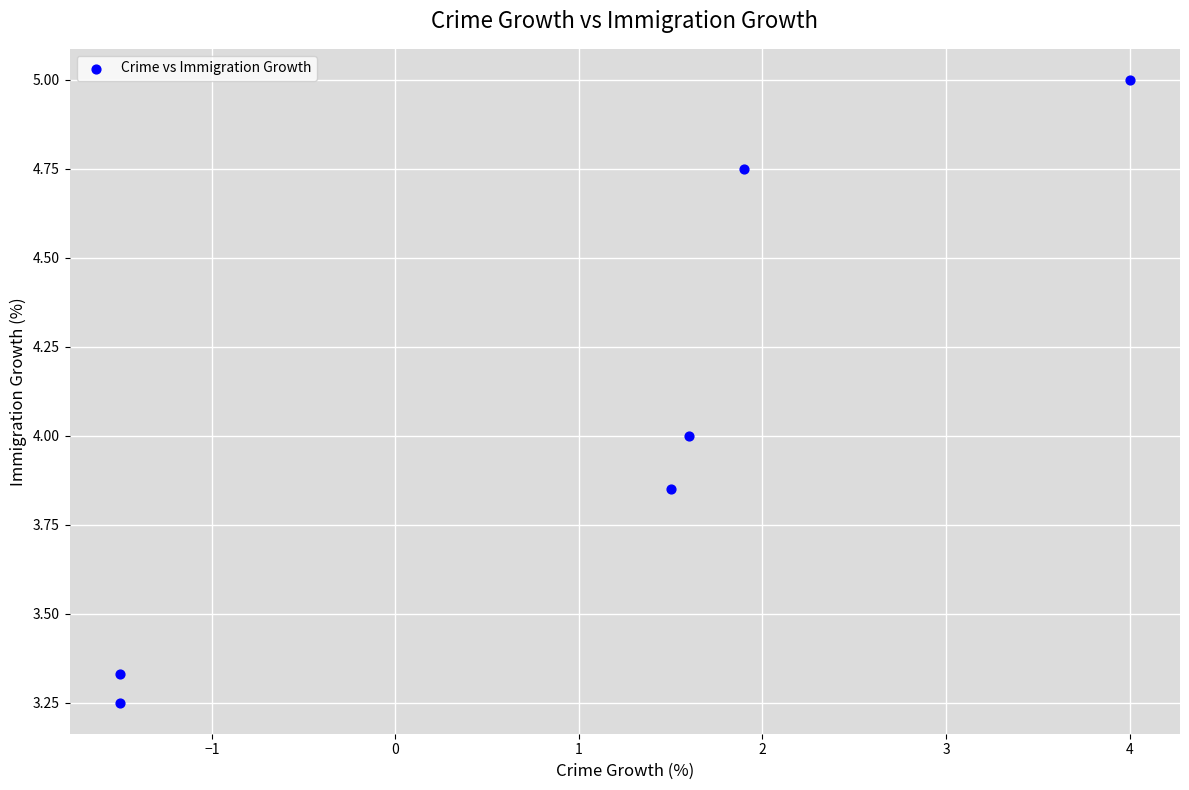

What is the average X value?

1.0